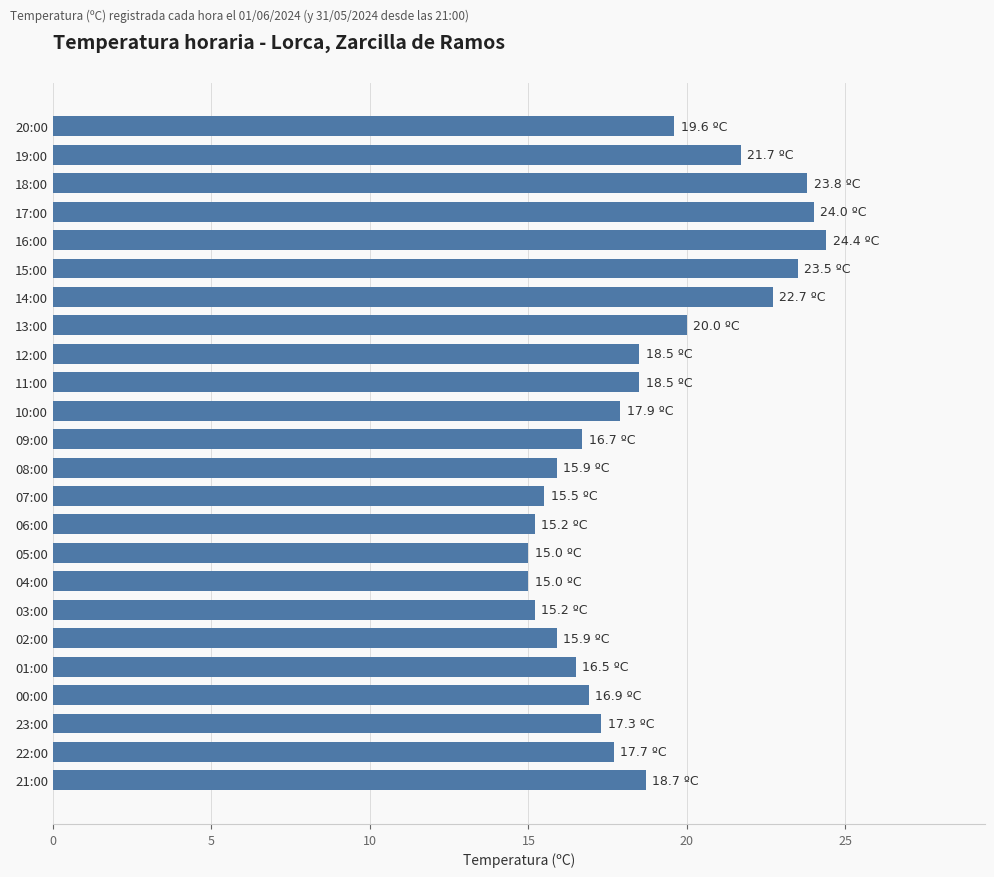

What is the value of the 11th bar from the top?

17.9